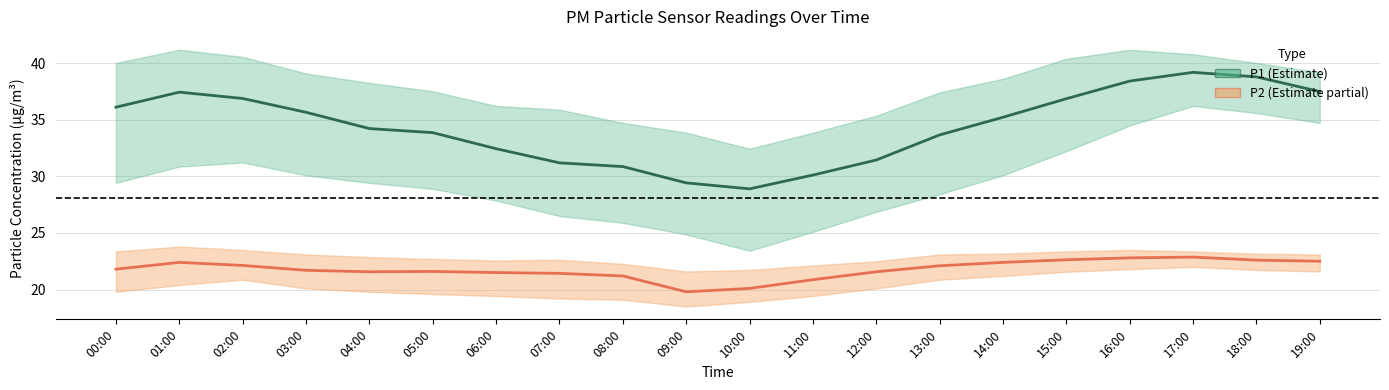

Rank the series by their maximum value, from highest to lowest.

P1, P2